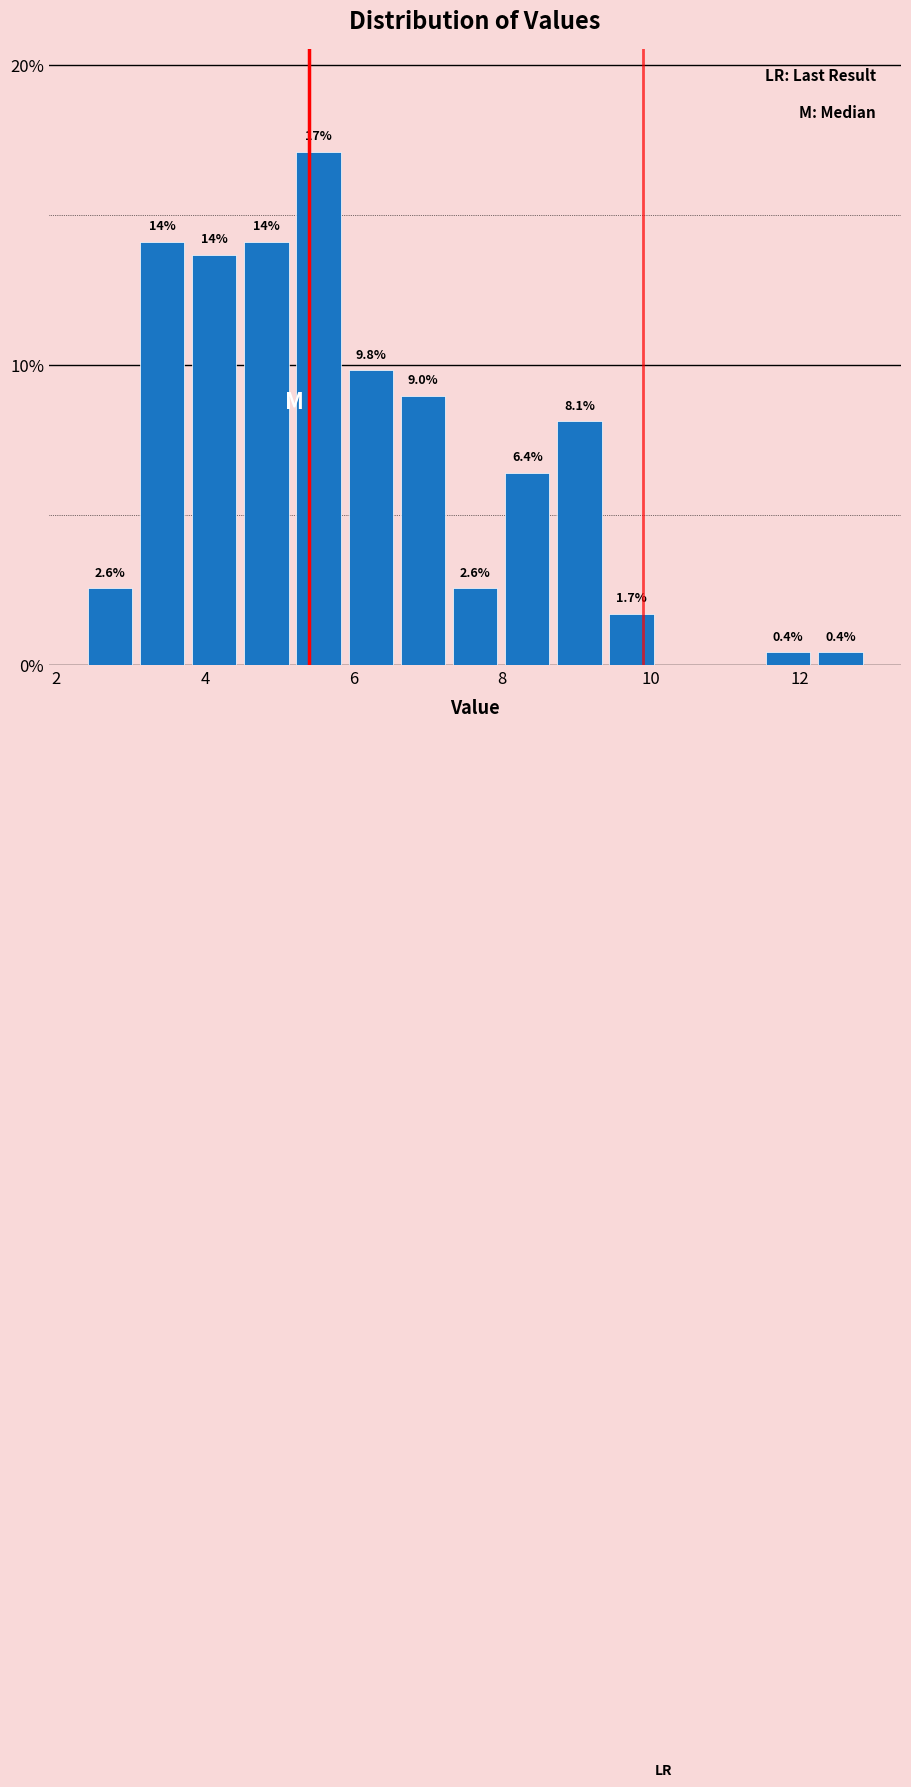

Read against the x-axis, roughly where is the centre of the tallest bar?

5.6